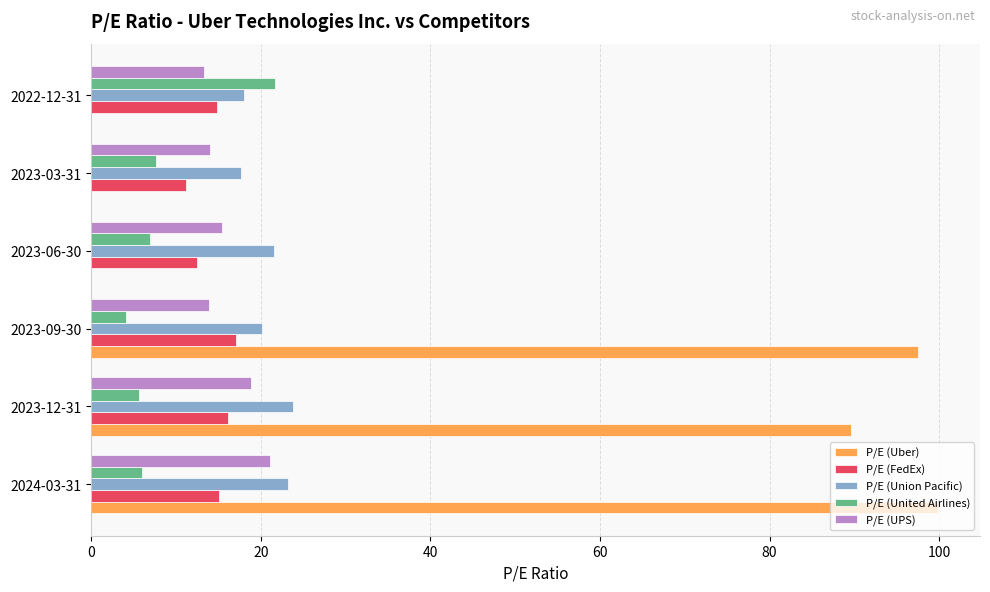

The value of P/E (Union Pacific) at 2023-03-31 is 27.6. True or false?

False